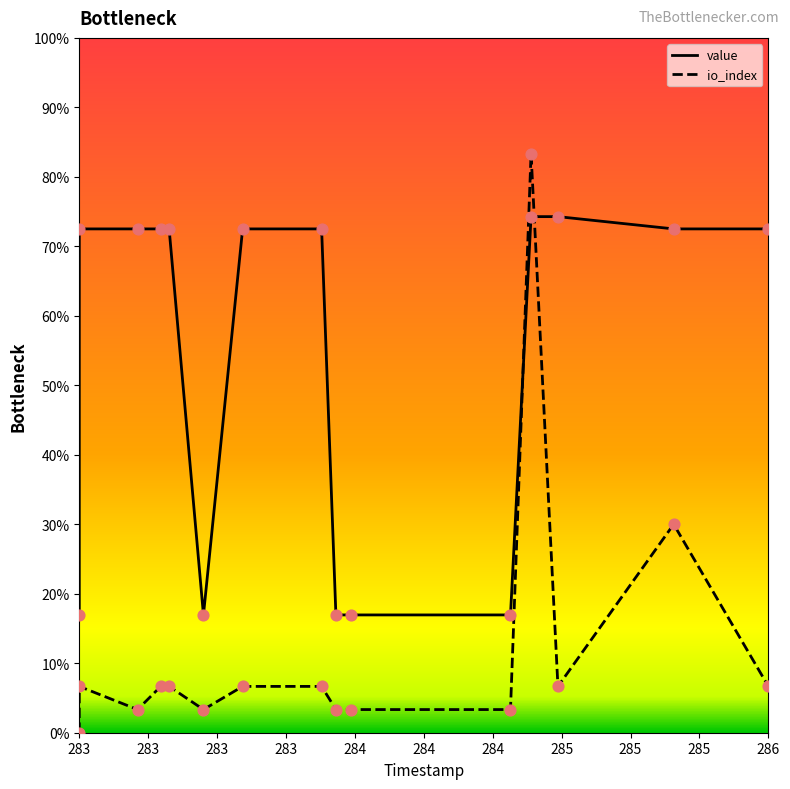

Is the value of value at 283 greater than the value of io_index at 283?

Yes